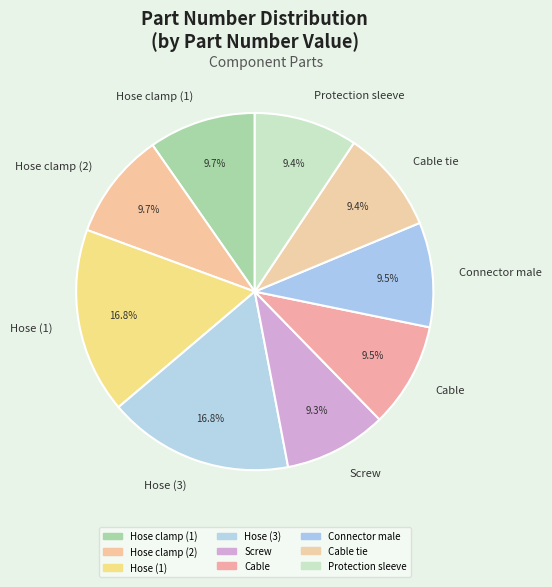

What is the ratio of the value at Hose clamp (2) to the value at Screw?

1.0